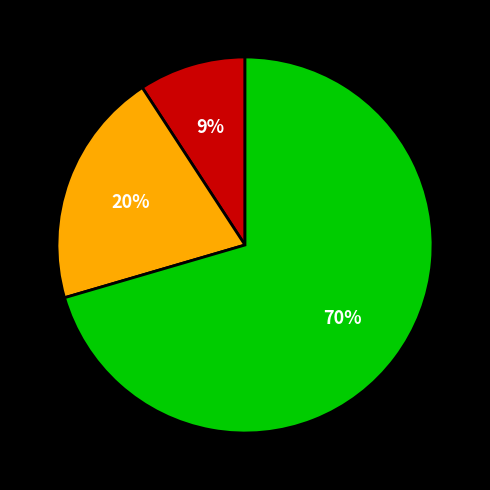

To the nearest percent, what is the average slice percentage?

33%